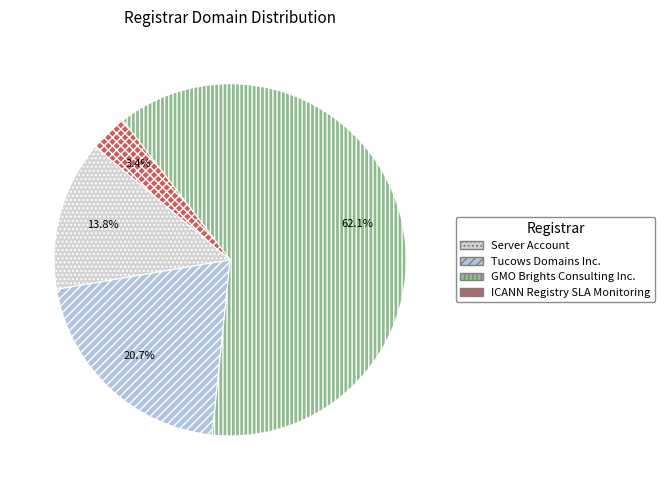

What is the majority slice?

GMO Brights Consulting Inc.